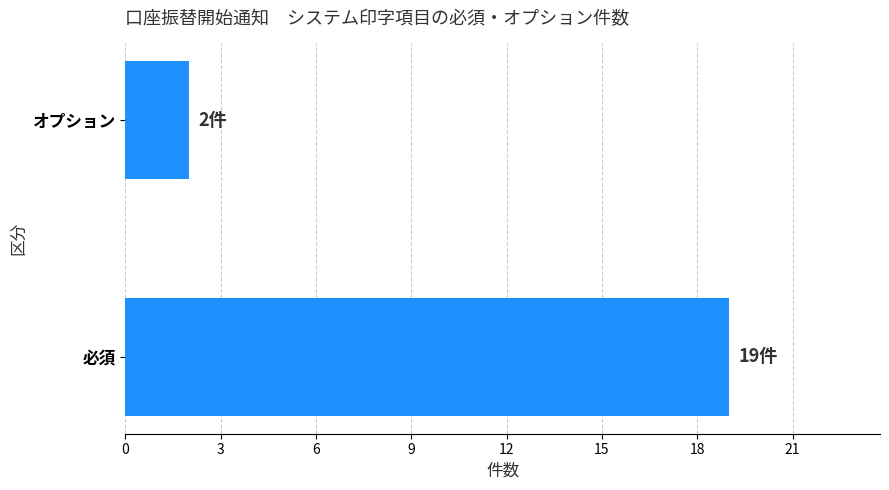

List the labels in order of value, largest first.

必須, オプション